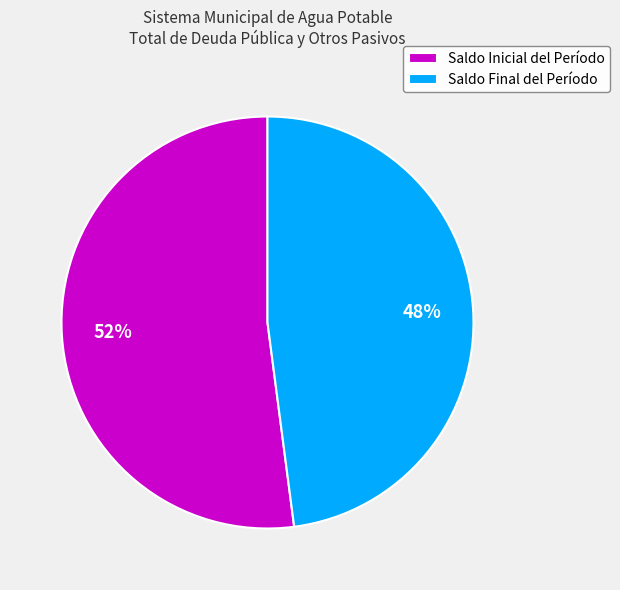

Approximately how many times larger is the value at Saldo Inicial del Período compared to Saldo Final del Período?

1.1